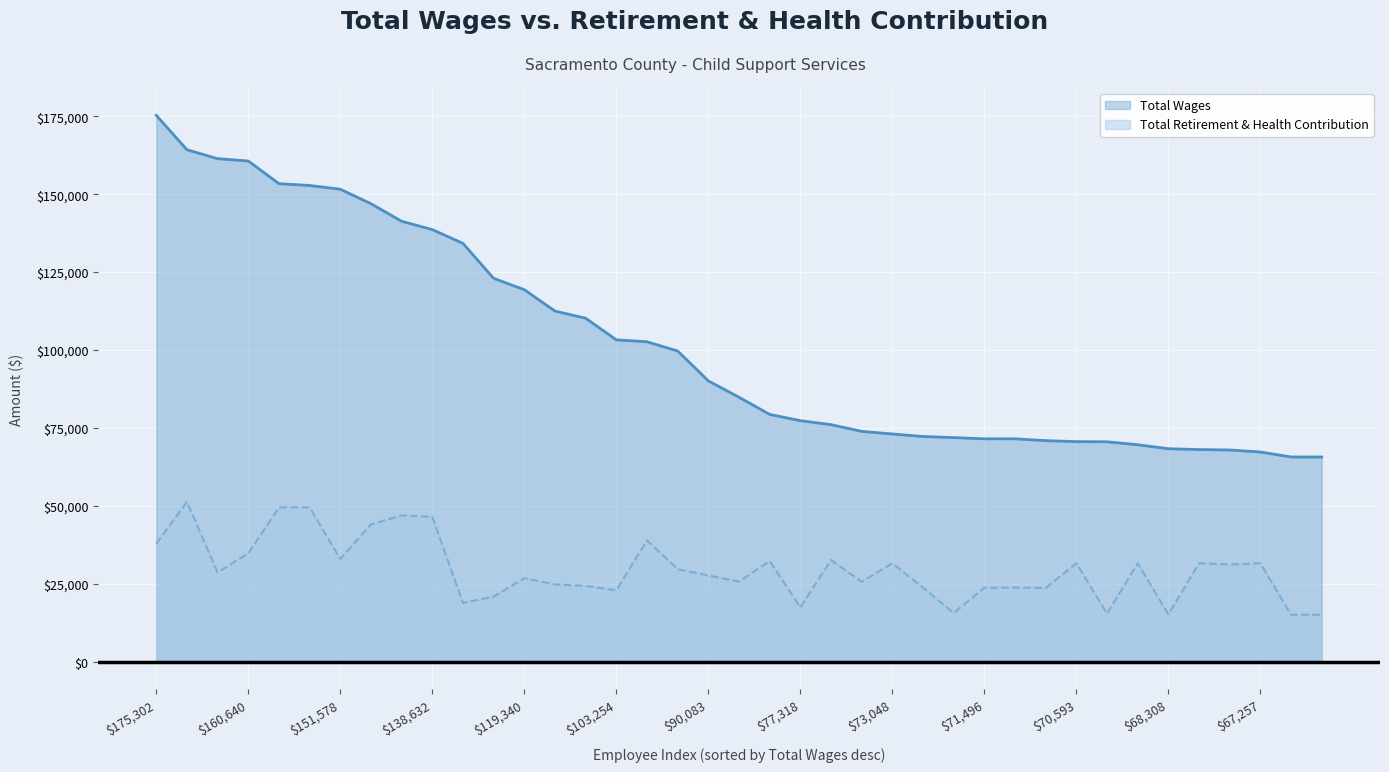

What is the difference between the second highest and minimum values in the Total Wages series?

98602